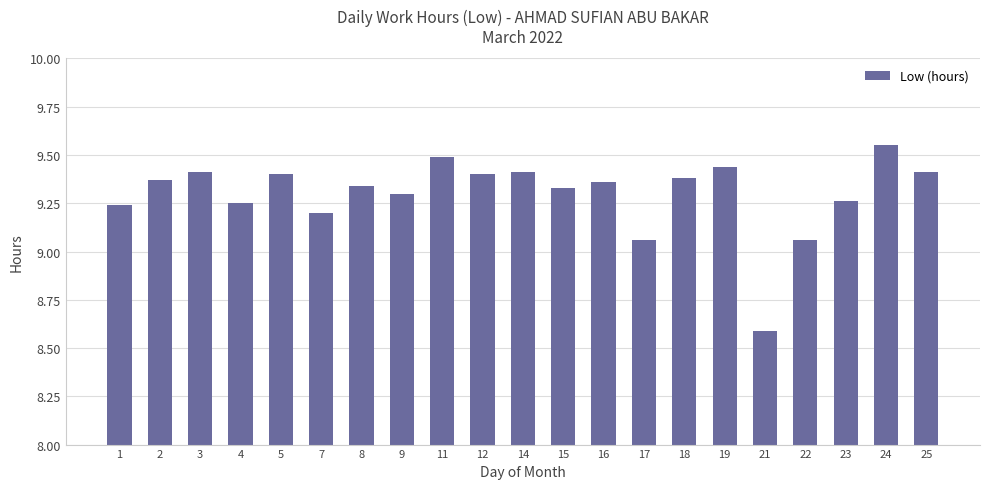

What is the sum of the values at 5 and 25?

18.8